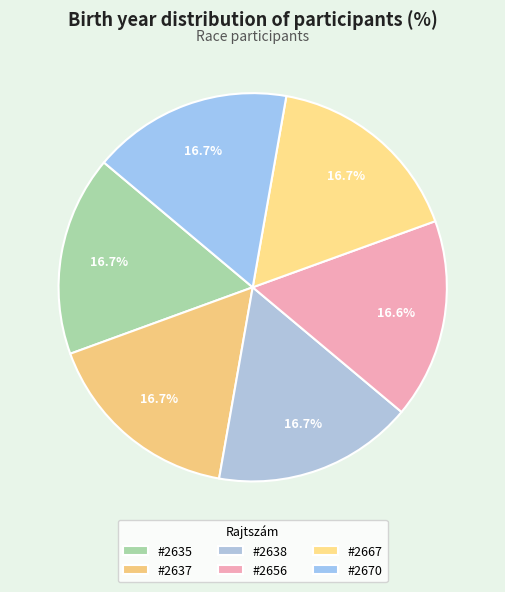

How many slices are in this pie chart?

6